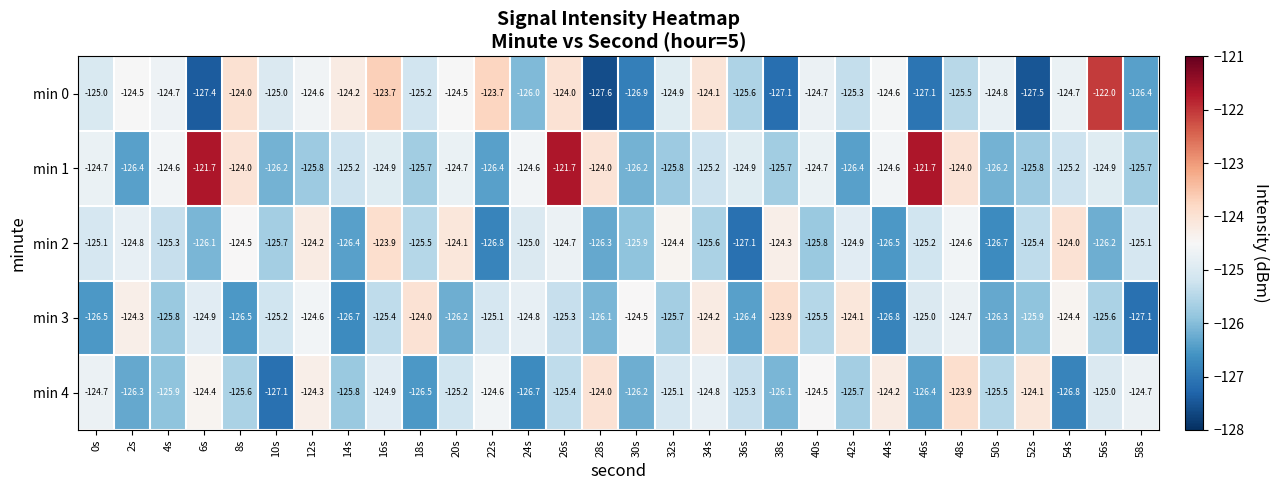

What value does the min 0 series have at 40s?

-124.7